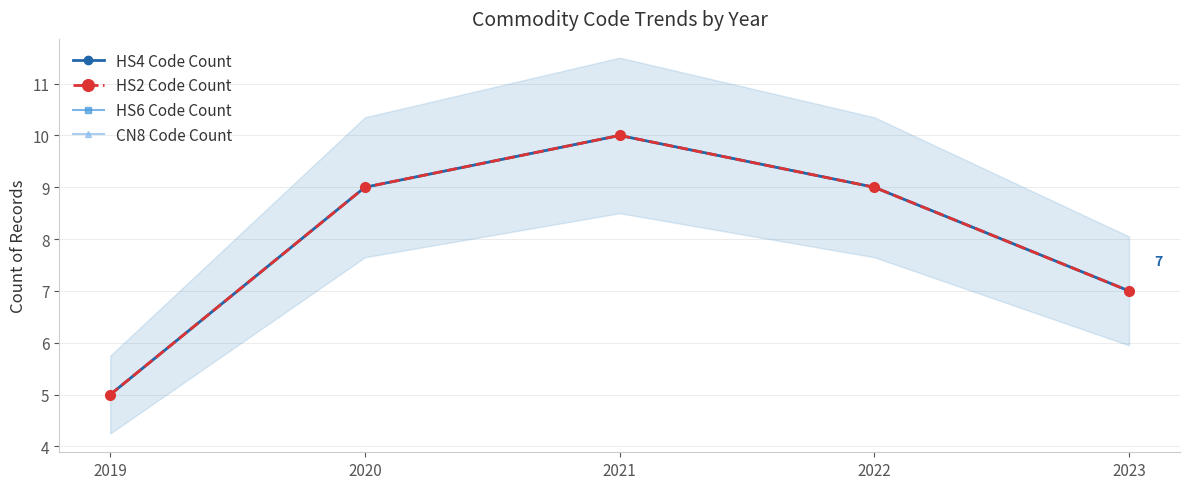

Is it true that CN8 Code Count equals 5 at 2019?

True